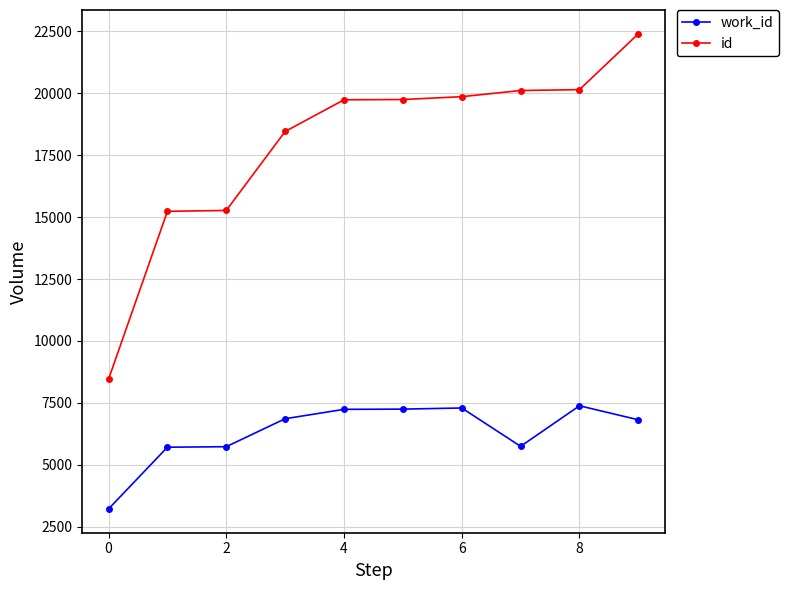

True or false: work_id and id cross at least once.

False